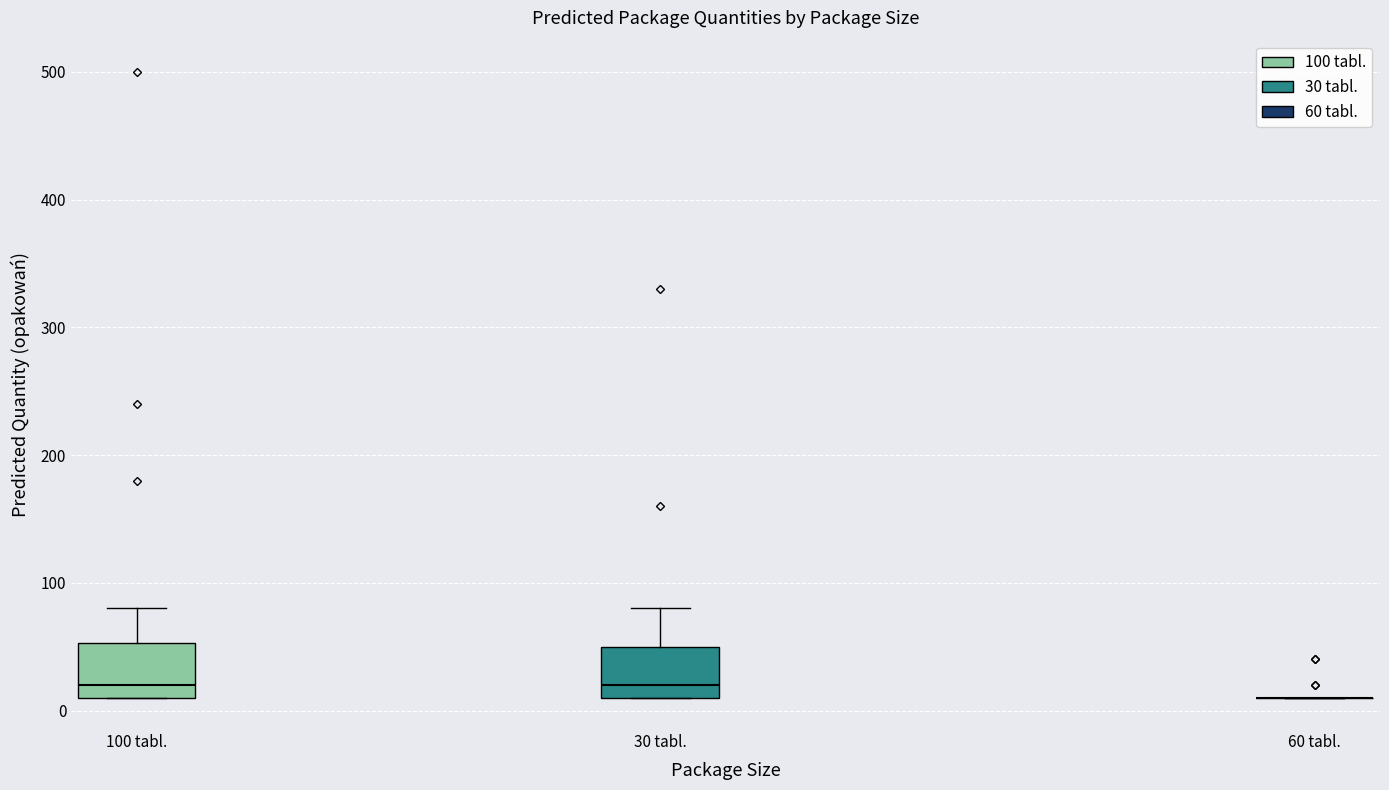

Reading left to right, read every box against the y-axis: the position of its median line, the range the box covers, and the ends of its whiskers. The values are not printed on the chart, so give them approximately, as read against the axis.

100 tabl.: median 20, box 10 to 50, whiskers 10 to 80
30 tabl.: median 20, box 10 to 50, whiskers 10 to 80
60 tabl.: box collapsed to a line at 10, whiskers 10 to 10